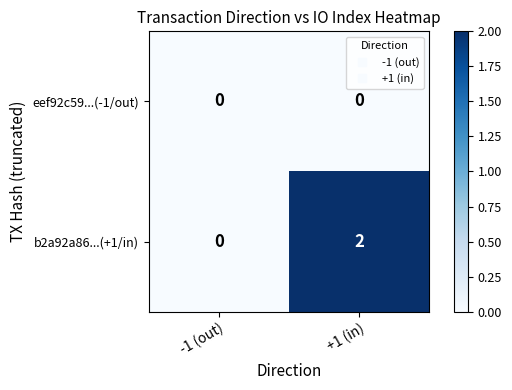

Which series has the largest total across all categories?

b2a92a86...(+1/in)